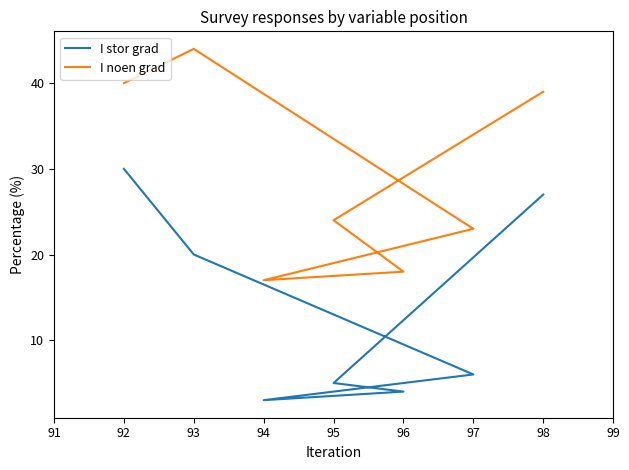

True or false: I stor grad and I noen grad cross at least once.

False